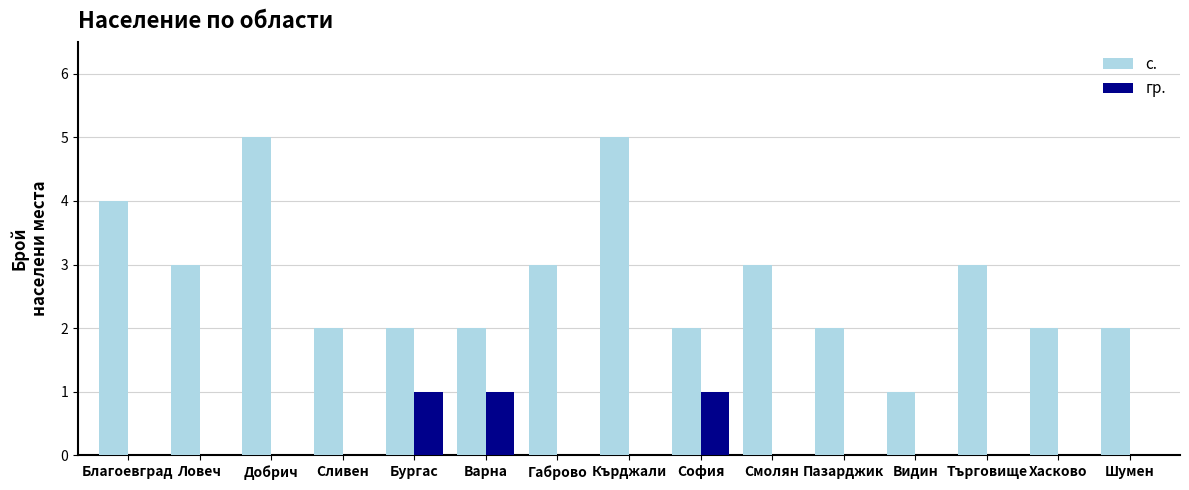

The value of гр. at Търговище is -1. True or false?

False